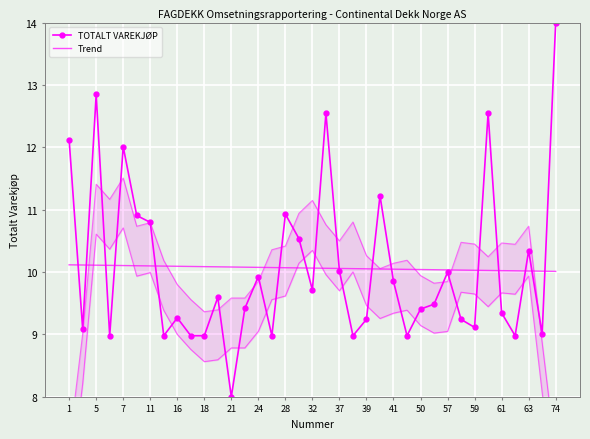

What is the difference between the second highest and second lowest values in the TOTALT VAREKJØP series?

3.9